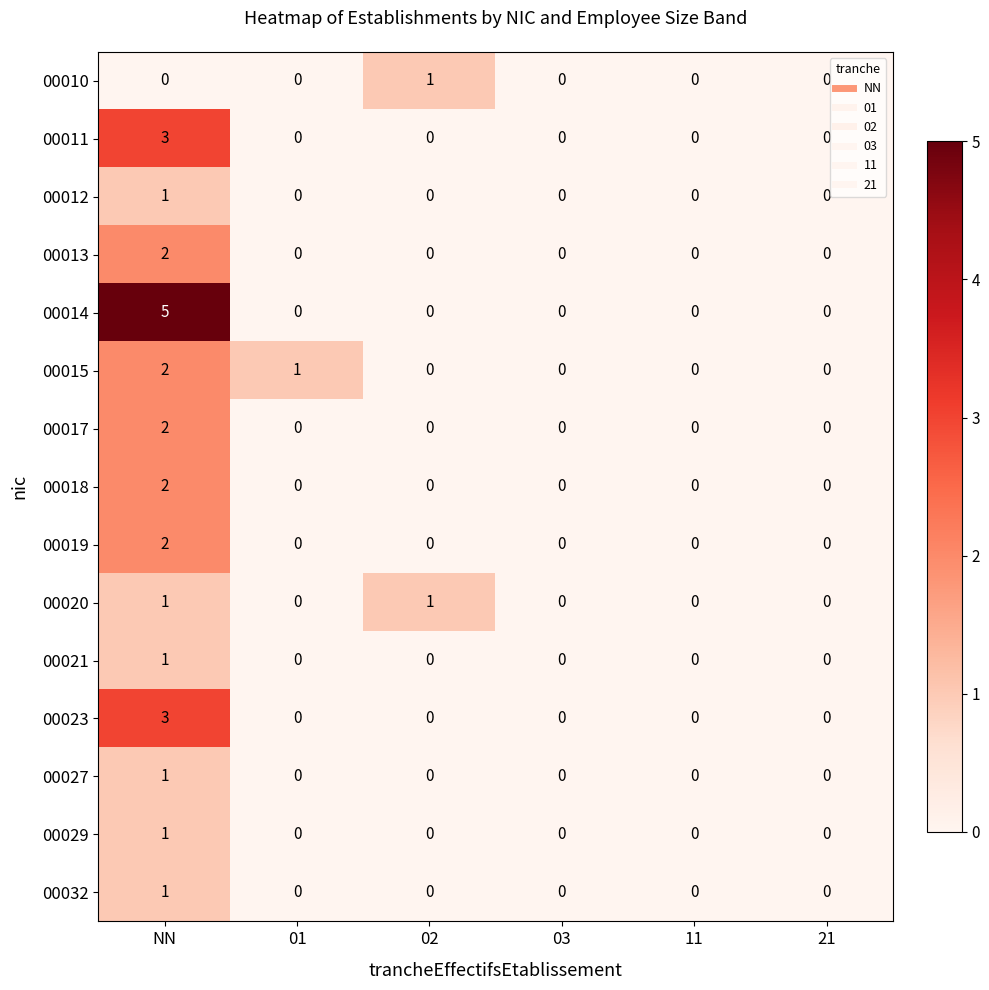

Which series has the largest range (max minus min)?

00014